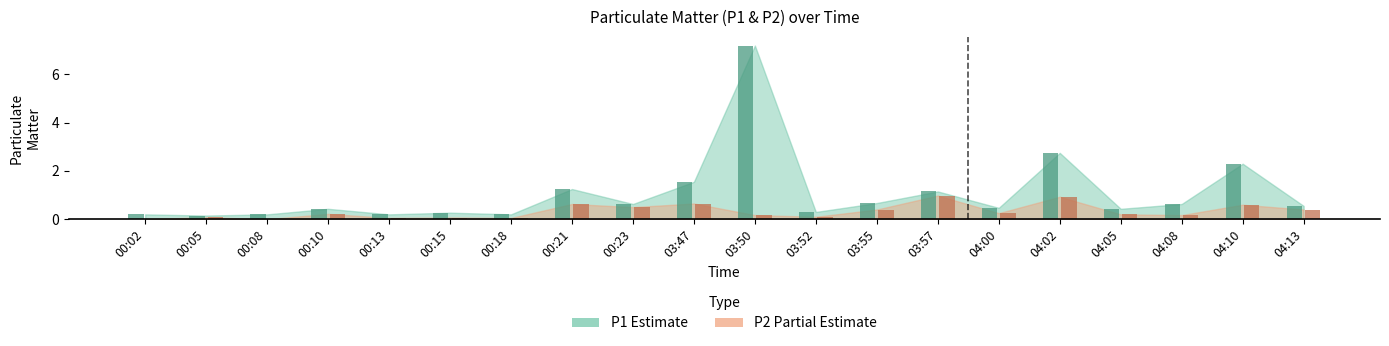

The value of P2 at 04:10 is 0.6. True or false?

True